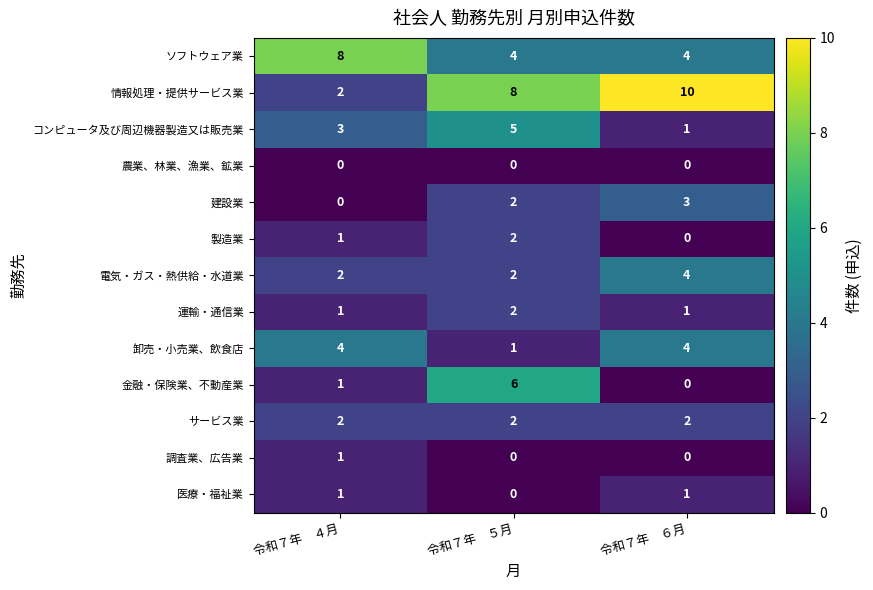

At how many categories does at least one series exceed 9?

1